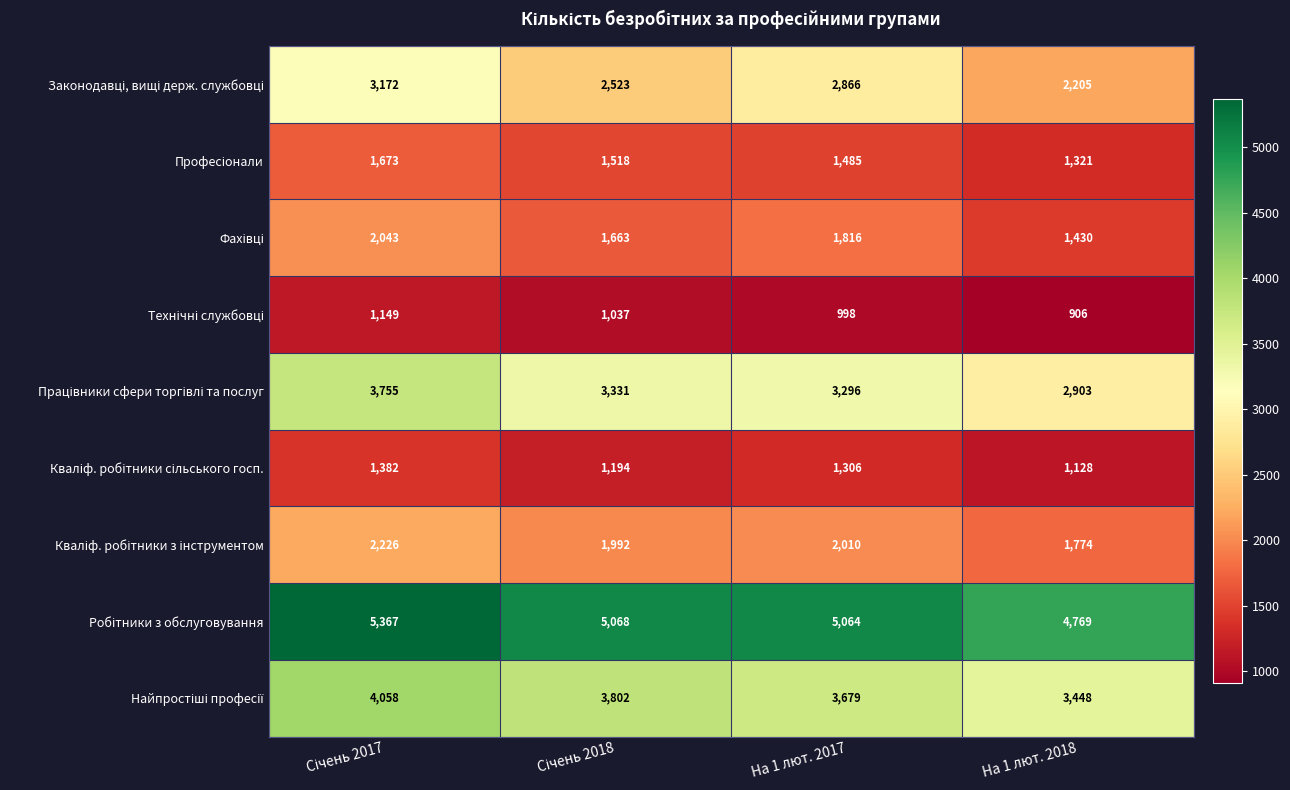

What is the smallest value displayed?

906